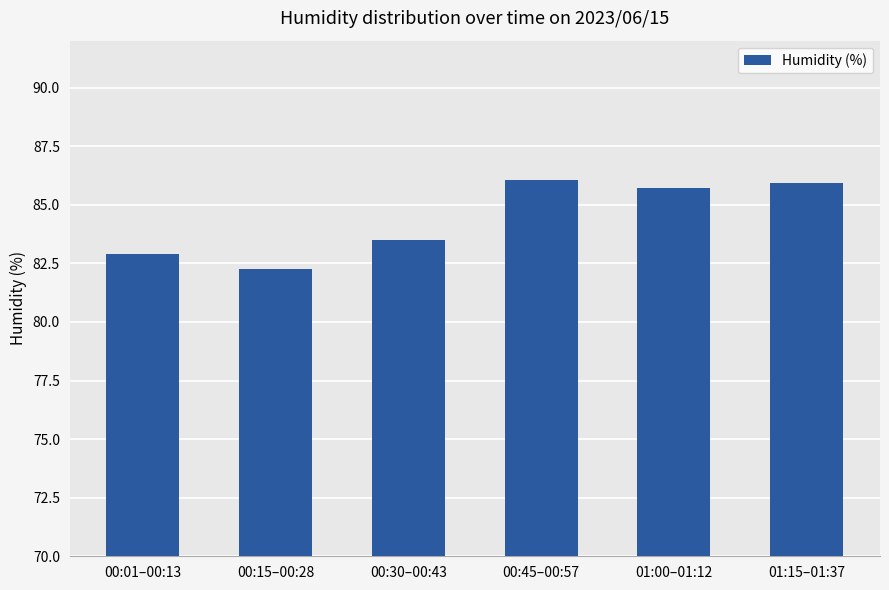

How many data points are less than 85?

3